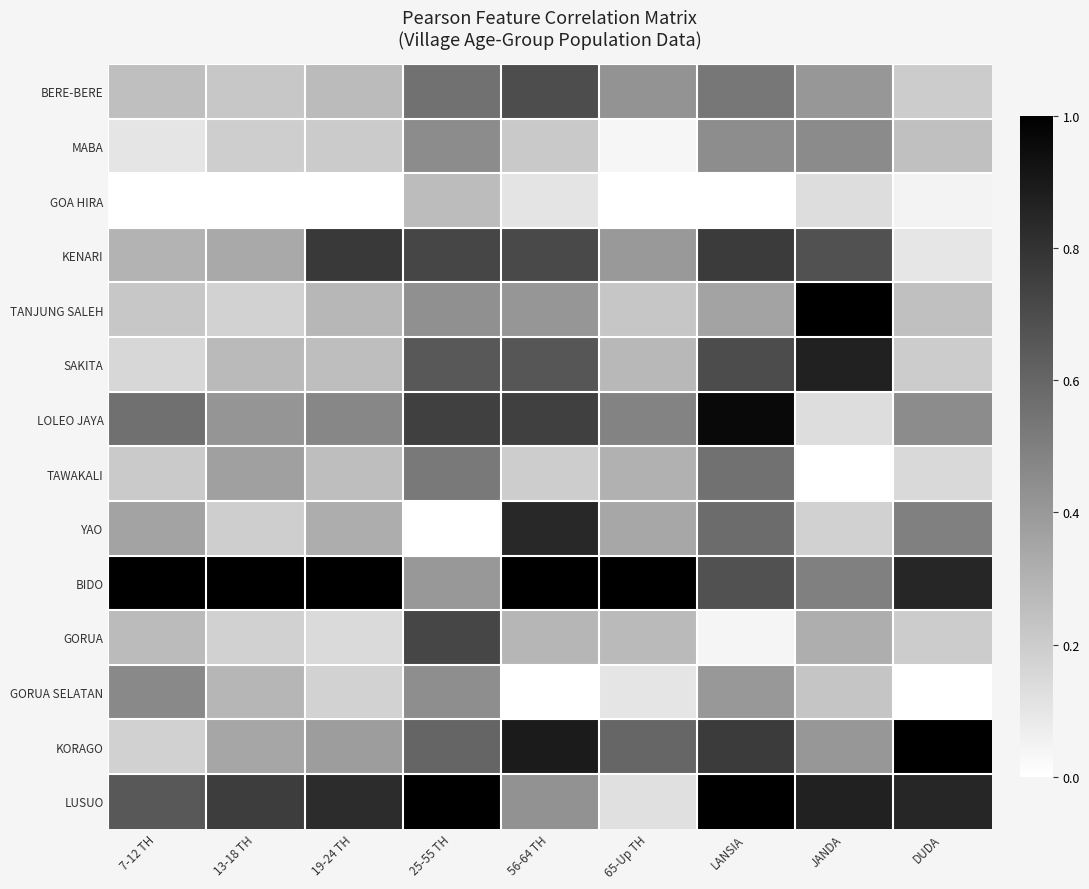

Between 7-12 TH and DUDA, which is larger?

7-12 TH